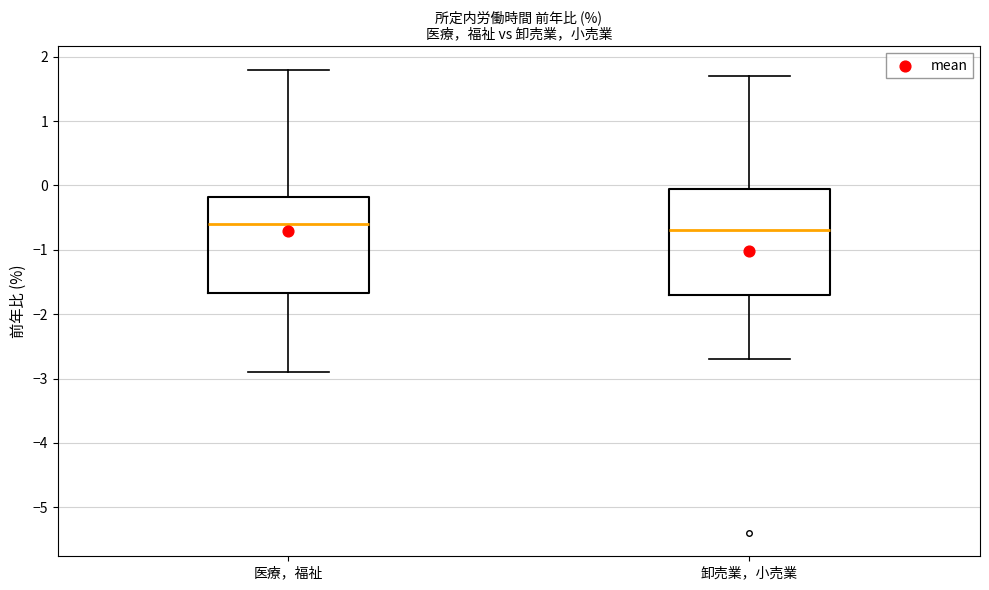

Where does the lower whisker of the box for 医療，福祉 end on the y-axis? The values are not printed on the chart, so give them approximately, as read against the axis.

-2.9